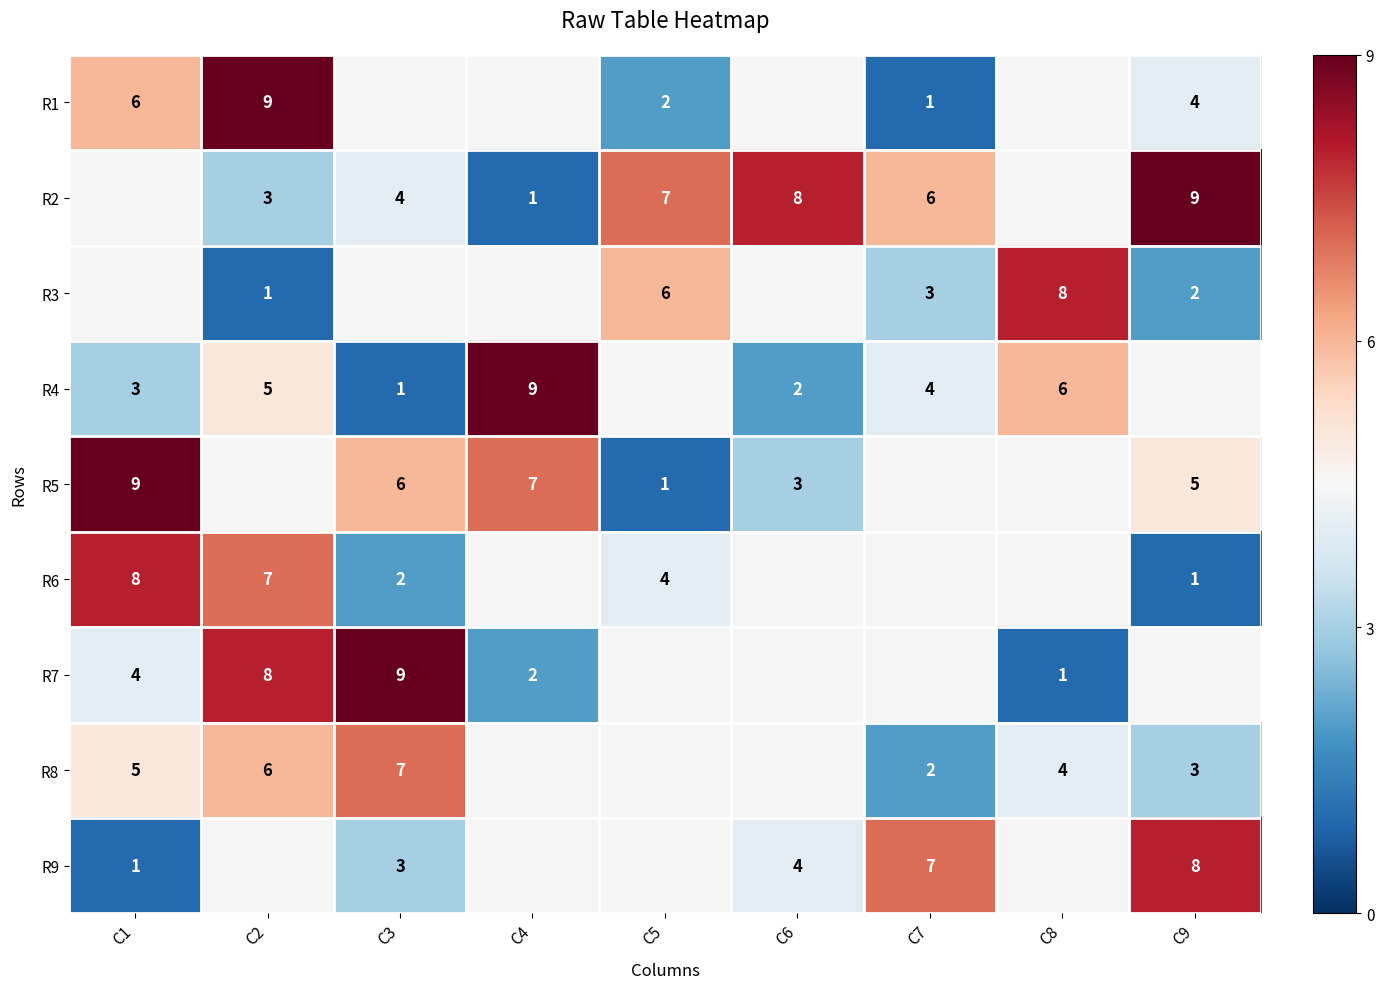

What is the sum of the R3 values at C7 and C8?

11